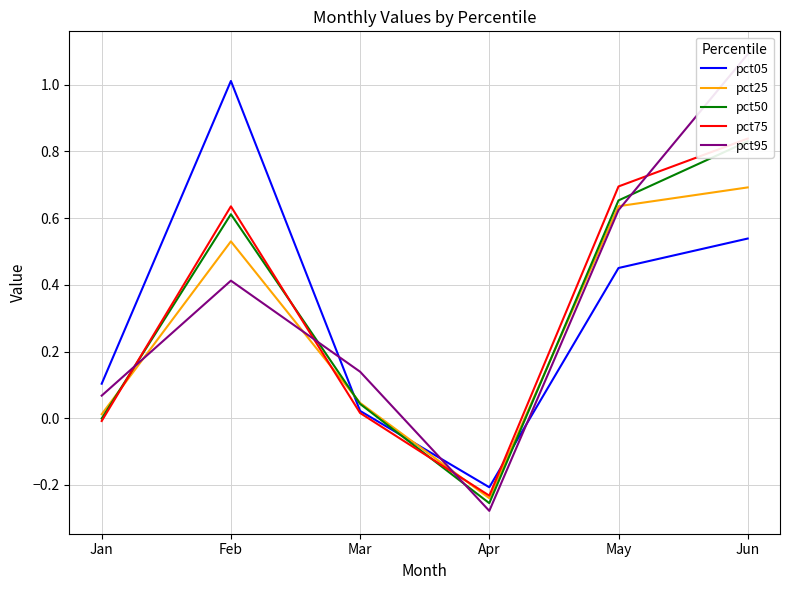

How many interior local peaks does the pct05 series have?

1